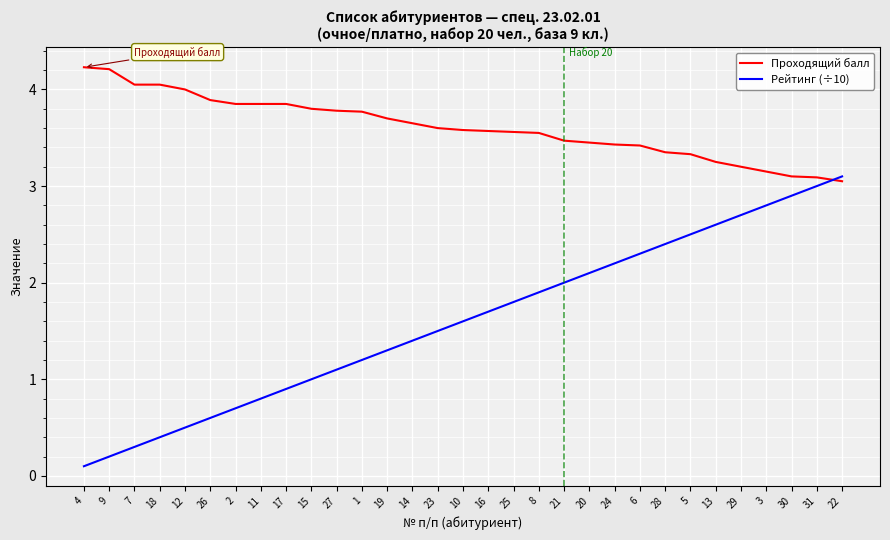

What is the difference between the maximum and minimum values in the Проходящий балл series?

1.2